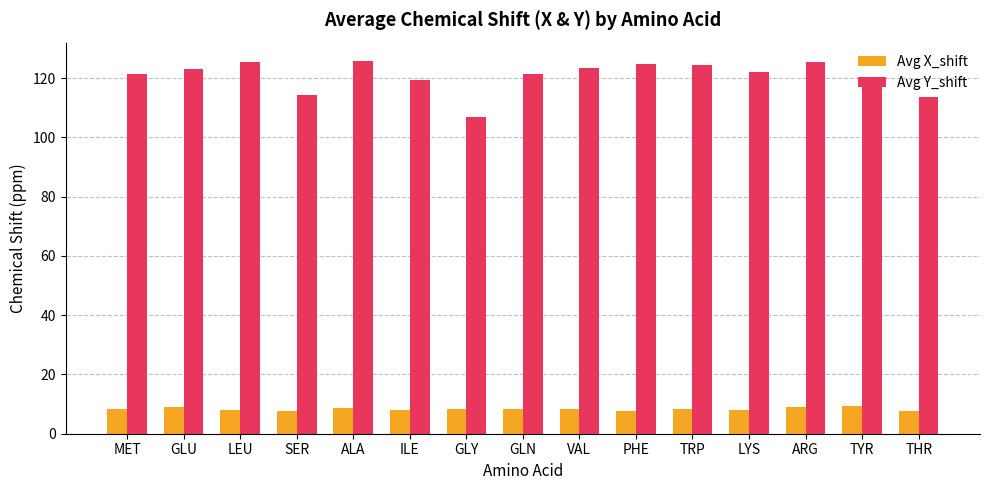

Rank the series by their maximum value, from lowest to highest.

Avg X_shift, Avg Y_shift